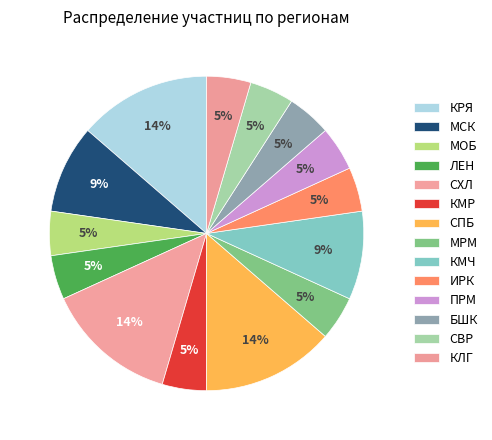

What is the total percentage of ЛЕН and МРМ?

9.1%